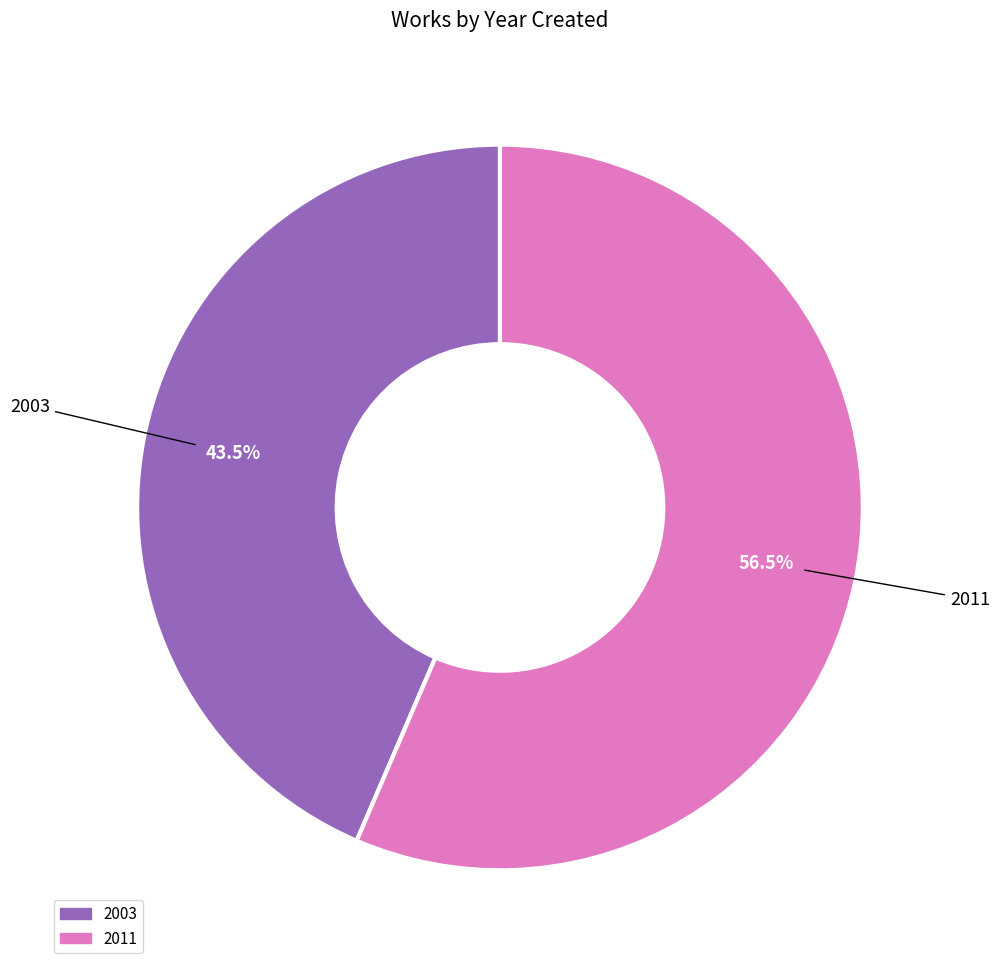

How many segments does this pie chart have?

2